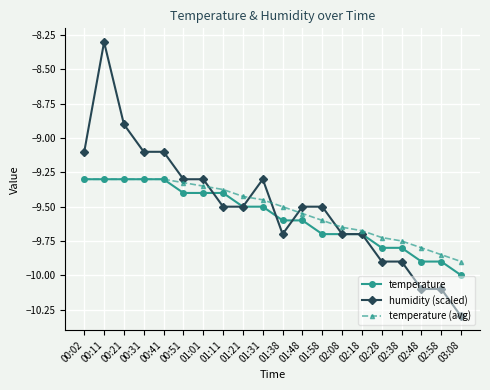

At which category does the chart reach its minimum across all series?

03:08